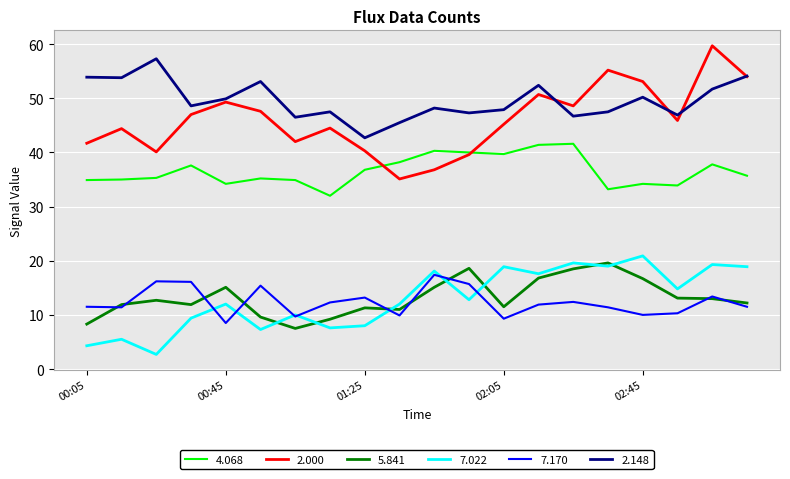

What is the smallest value displayed?

2.7